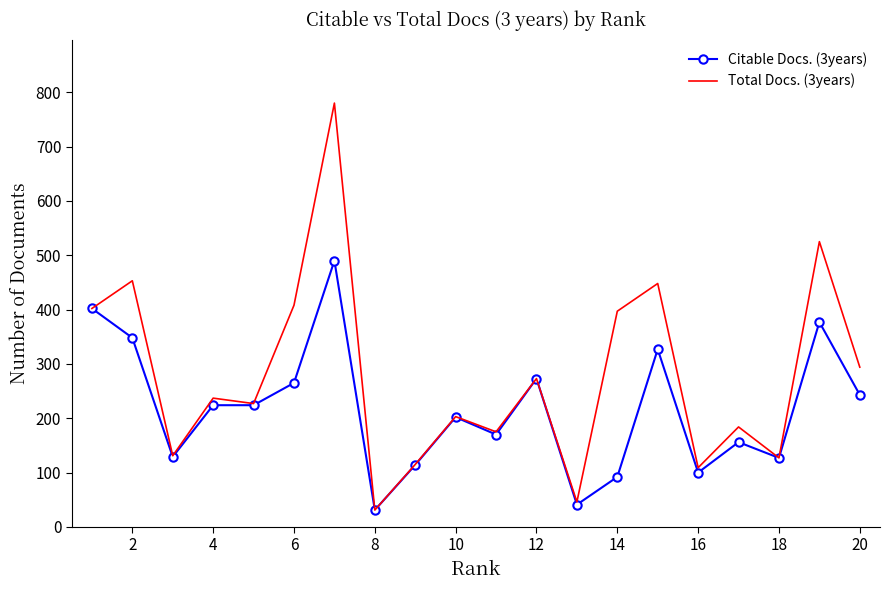

Which series has the widest spread of values?

Total Docs. (3years)